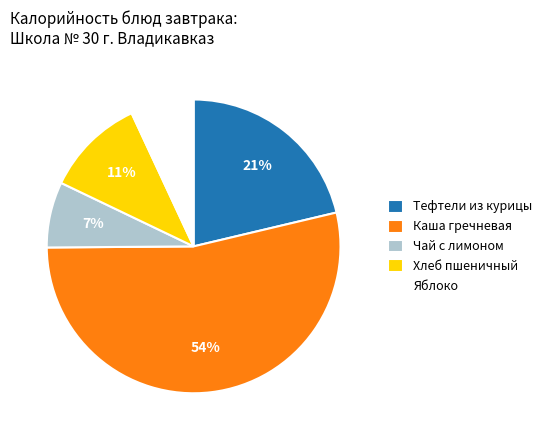

Is it true that Хлеб пшеничный is 11% of the pie?

True